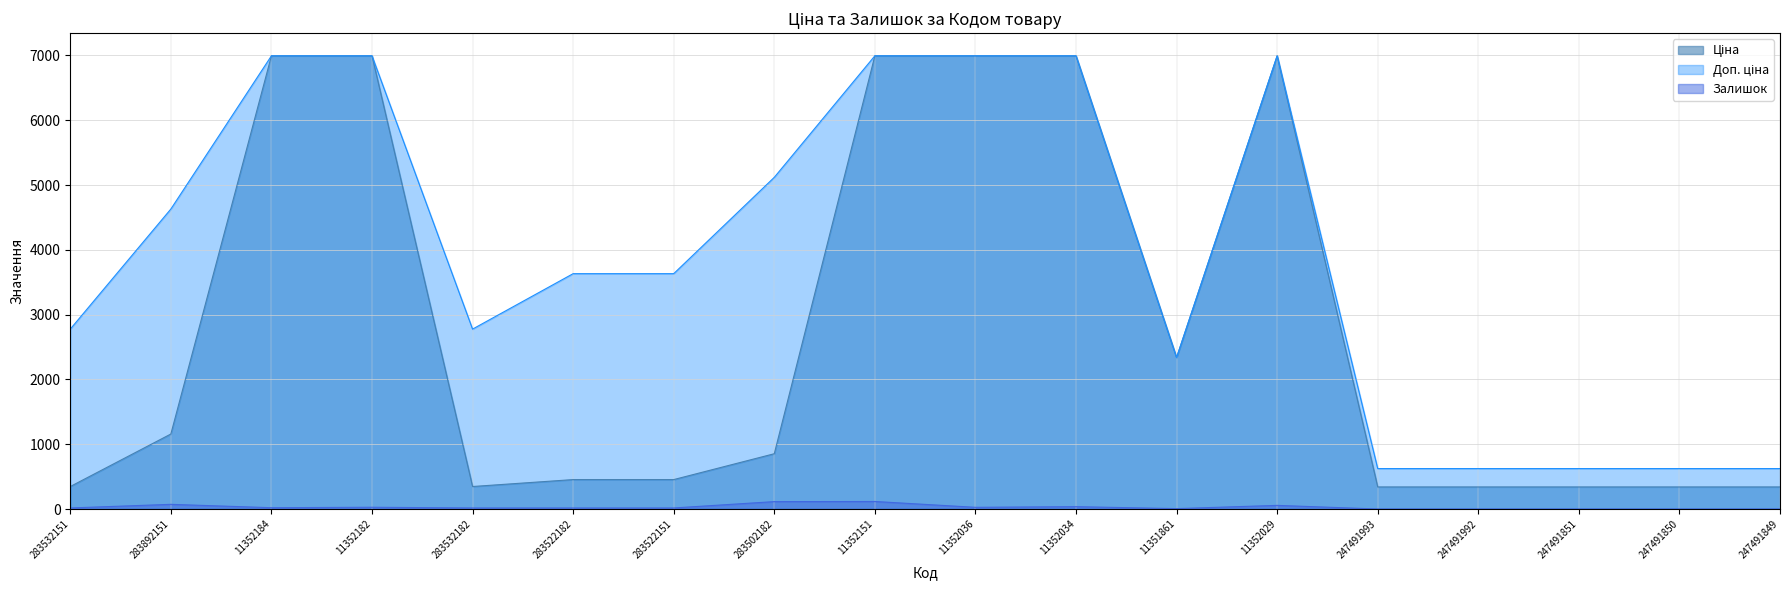

What is the sum of all Ціна values?

49616.8